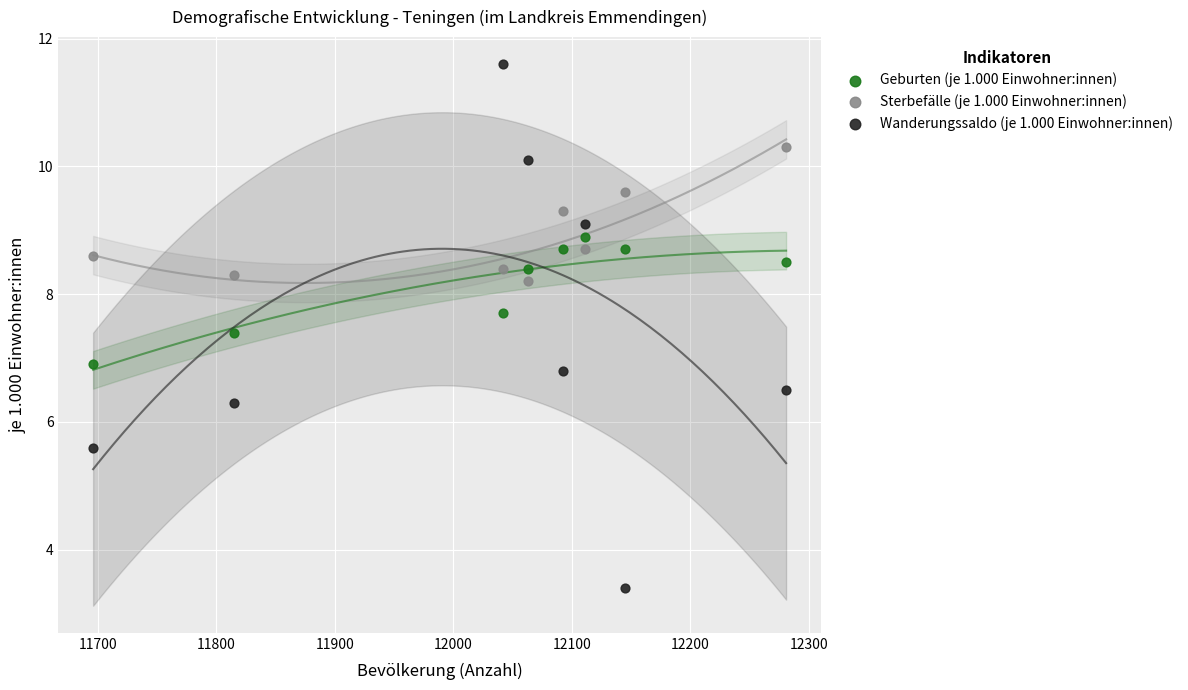

Which series contains the highest Y value?

Wanderungssaldo (je 1.000 Einwohner:innen)